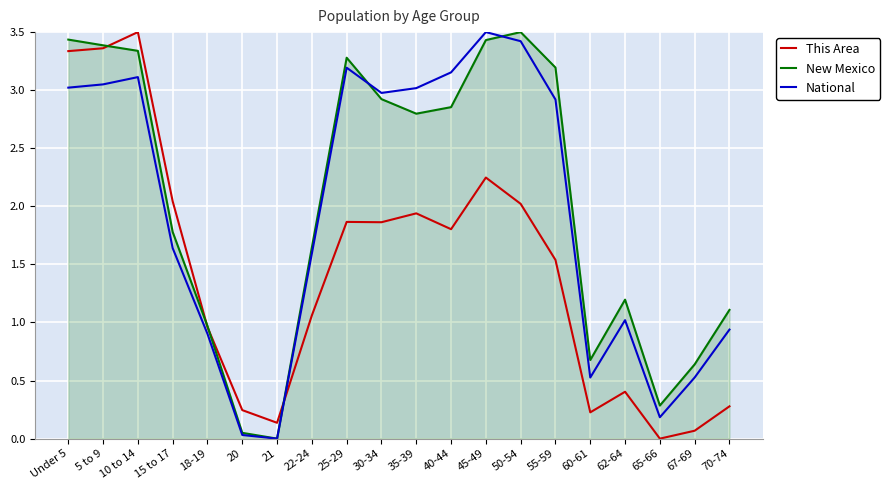

What position from the right is 55-59?

6